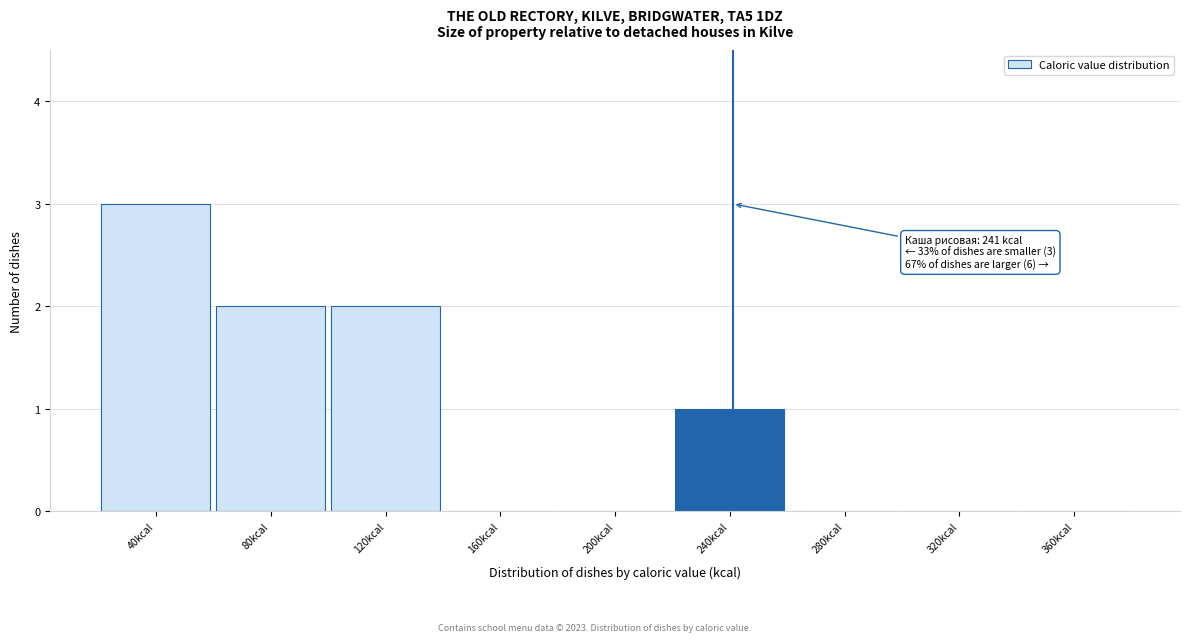

Which range on the x-axis has the tallest bar?

20 to 60